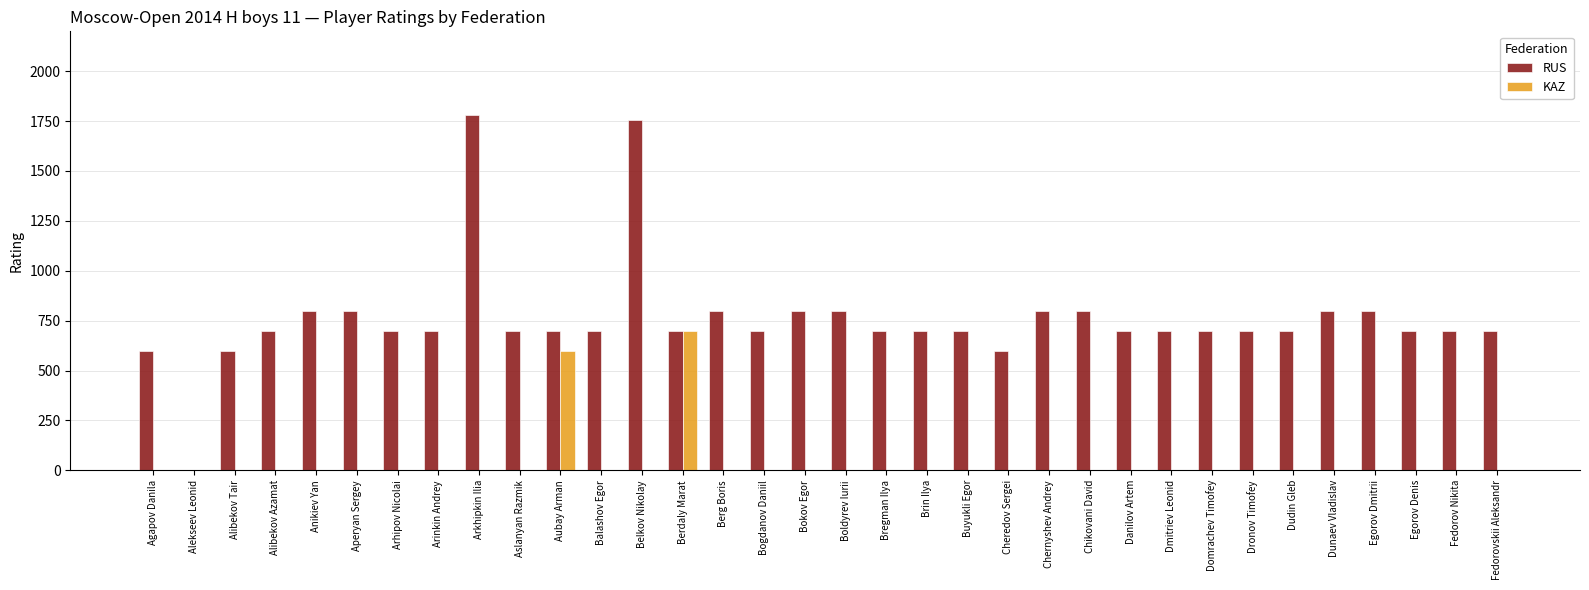

What is the total value across all series at Danilov Artem?

700